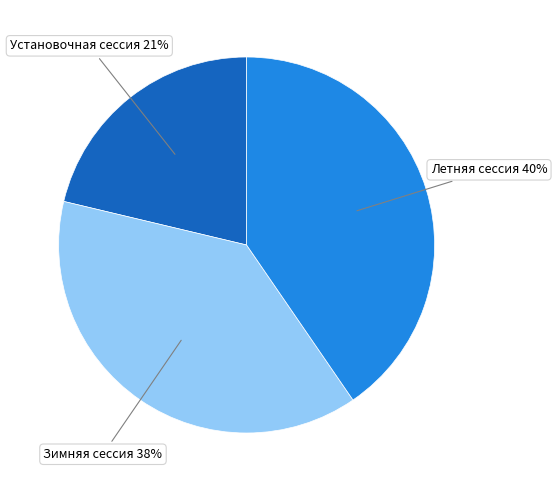

To the nearest percent, what is the average slice percentage?

33%